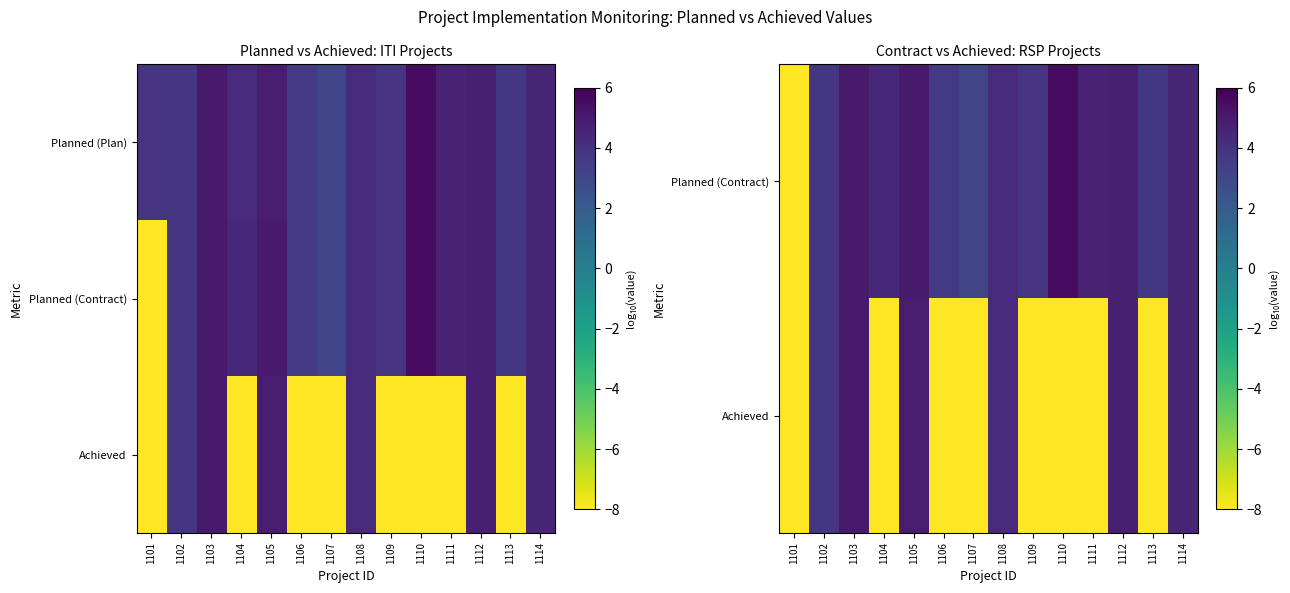

What is the total value across all series at 1114?

13.4